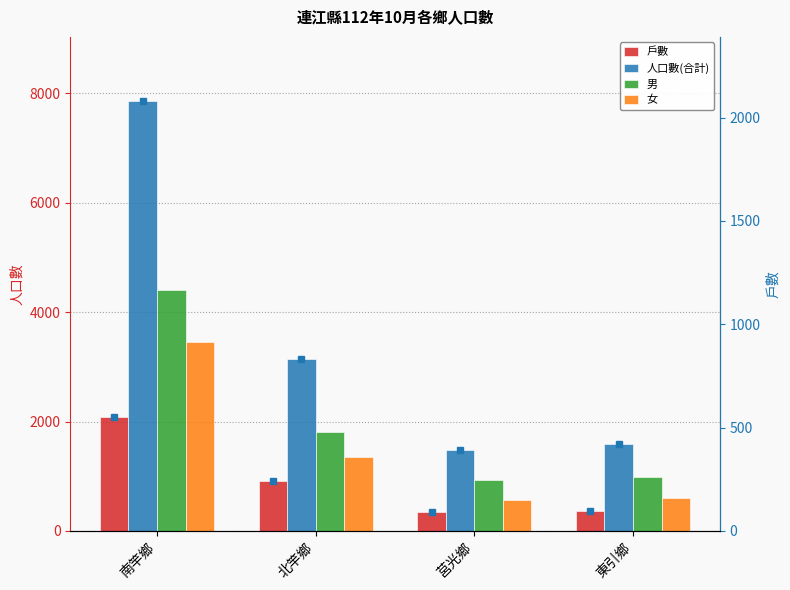

Rank the series at 南竿鄉 from highest to lowest value.

人口數(合計), 男, 女, 戶數